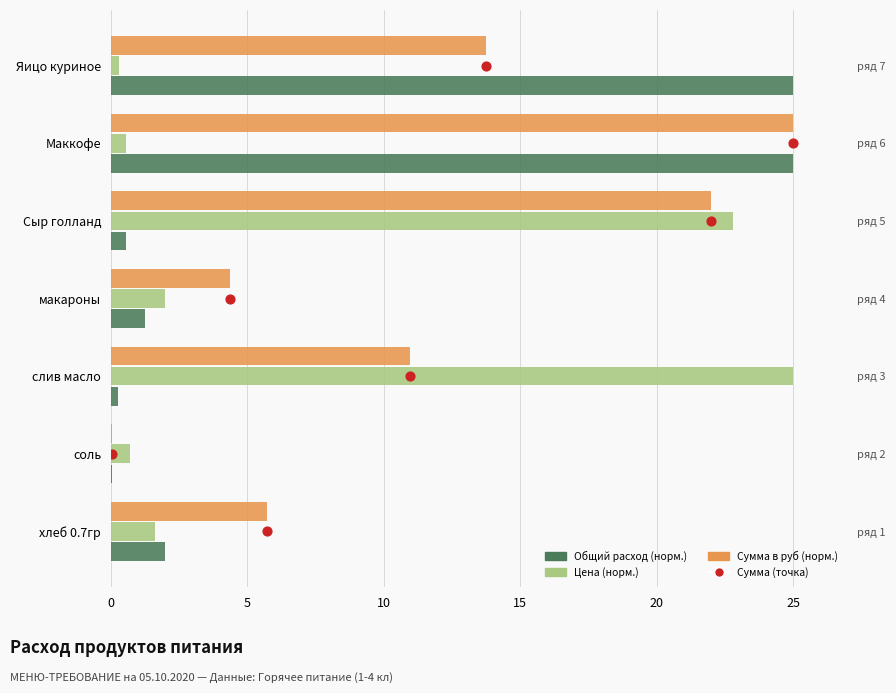

Is the value of Цена at 15 greater than the value of Сумма (точка) at 10?

No